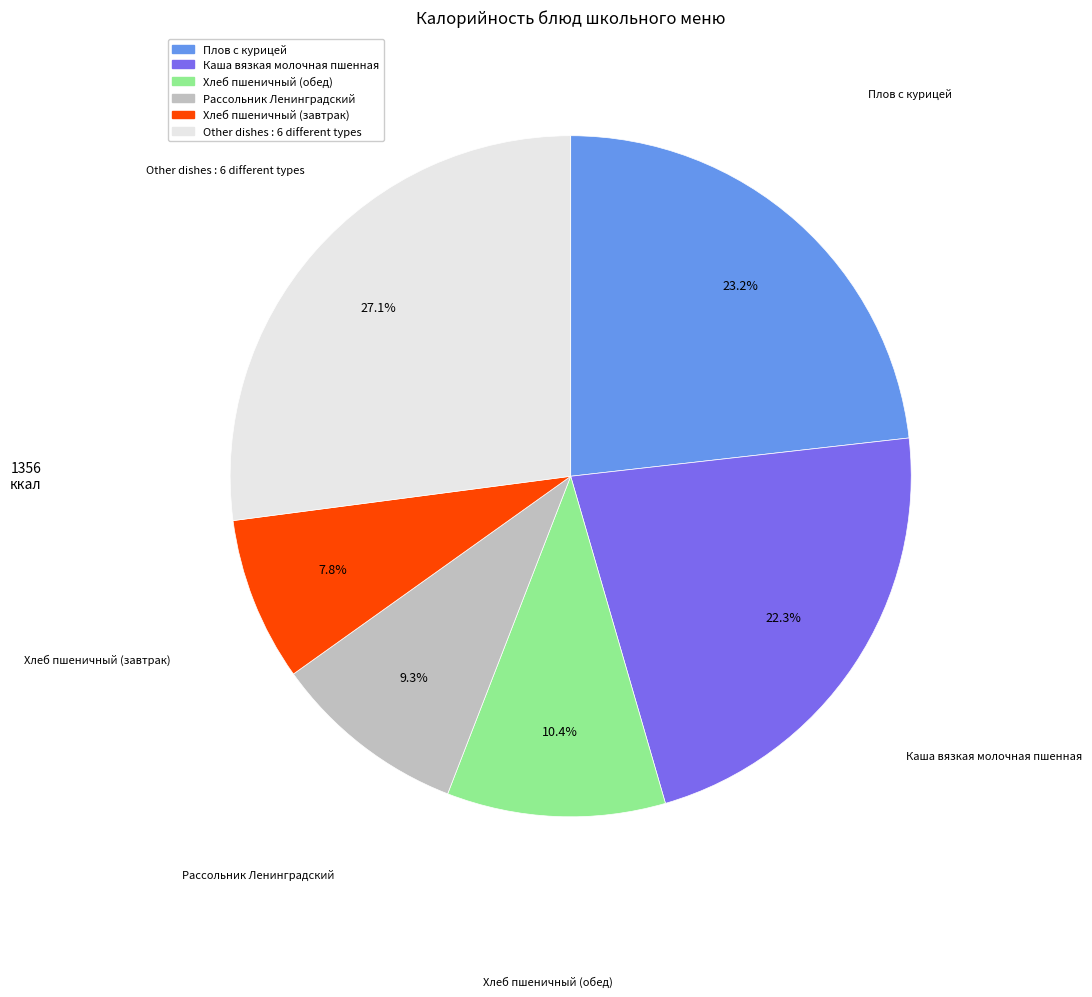

Is there a majority slice in this chart?

No